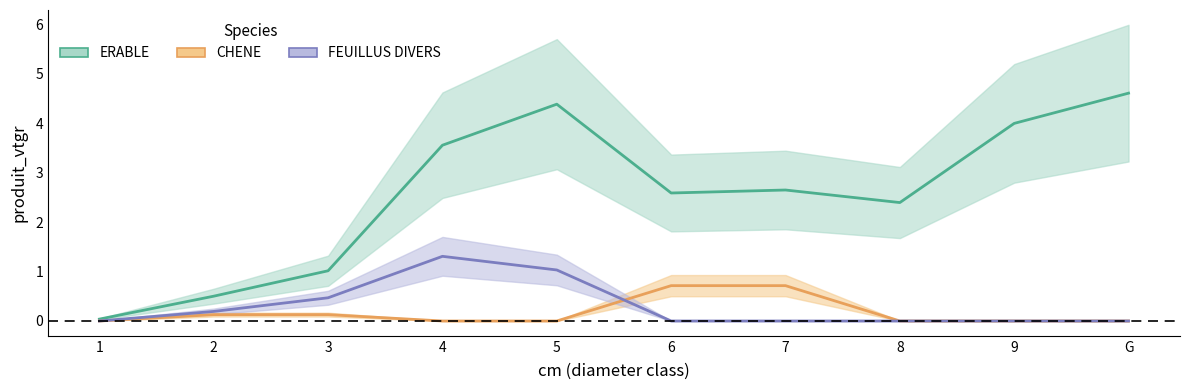

What is the difference between the maximum and minimum values in the FEUILLUS DIVERS series?

1.3